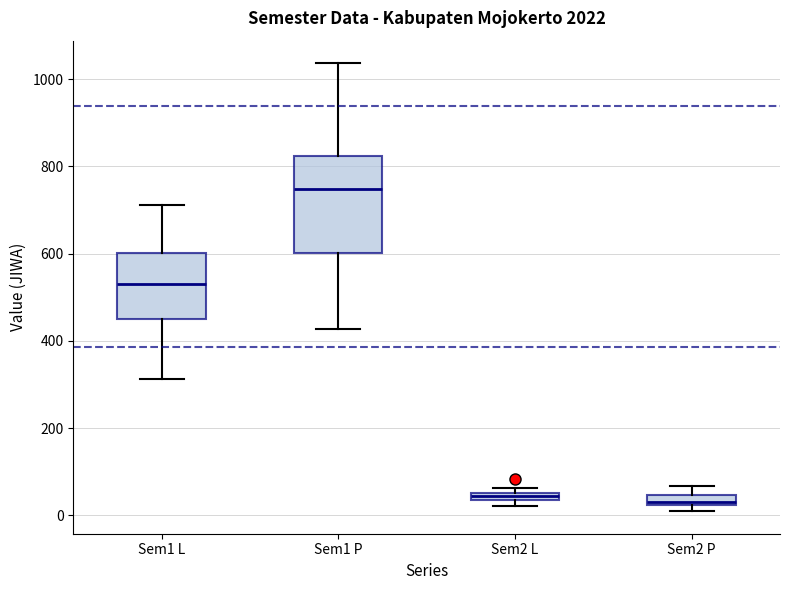

Which box has the highest median line?

Sem1 P